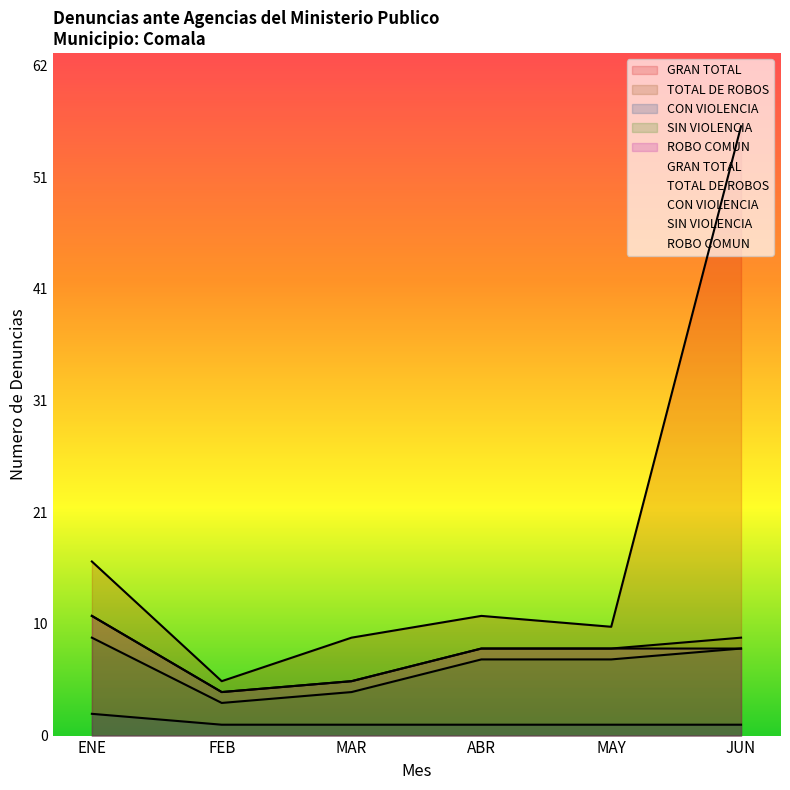

True or false: GRAN TOTAL and ROBO COMUN intersect in this chart.

False